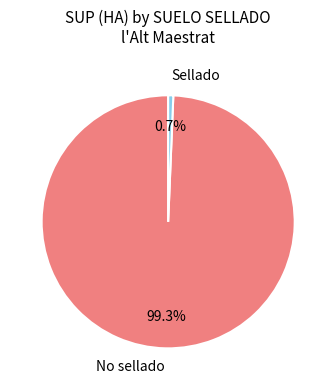

Which has a higher value, Sellado or No sellado?

No sellado